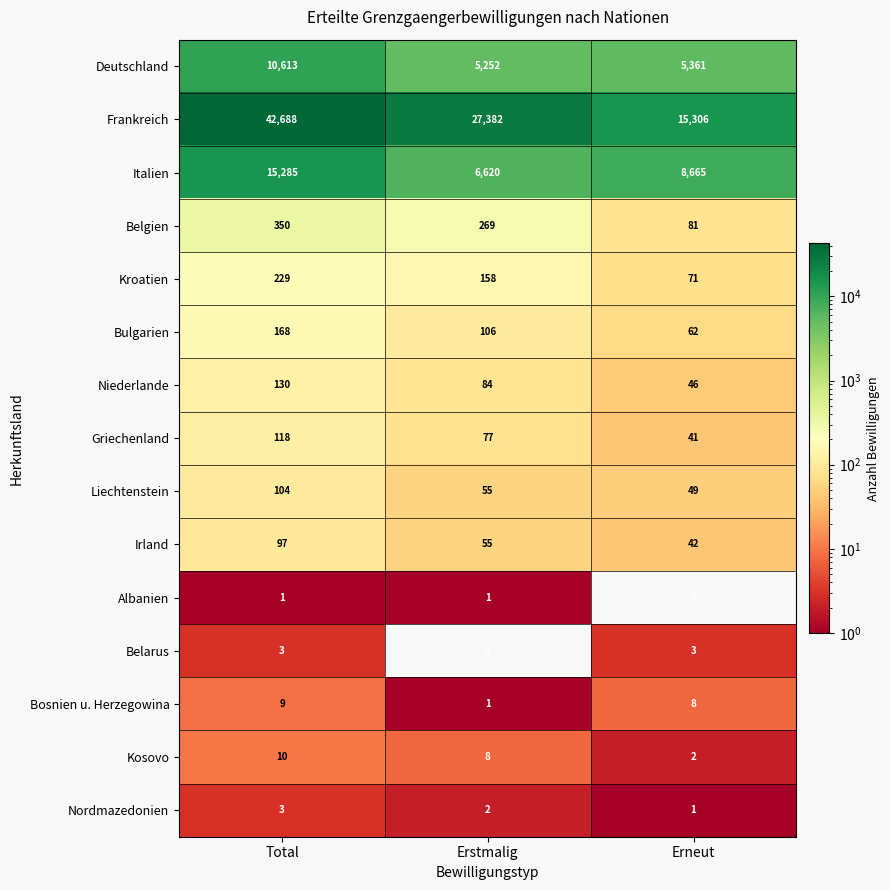

Where is Kroatien nearest to the value 150?

Erstmalig